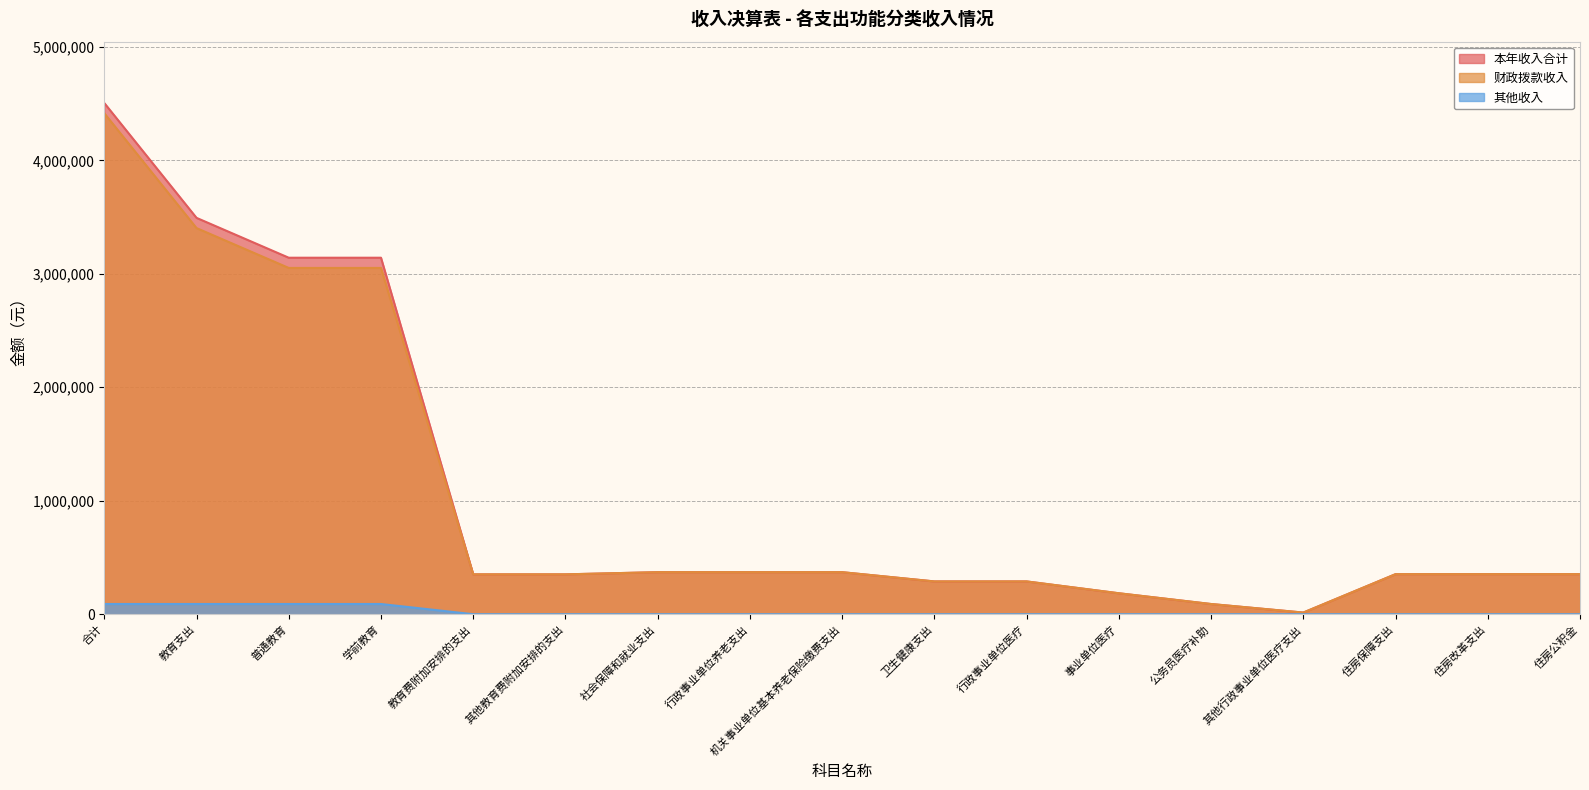

True or false: 本年收入合计 and 其他收入 cross at least once.

False